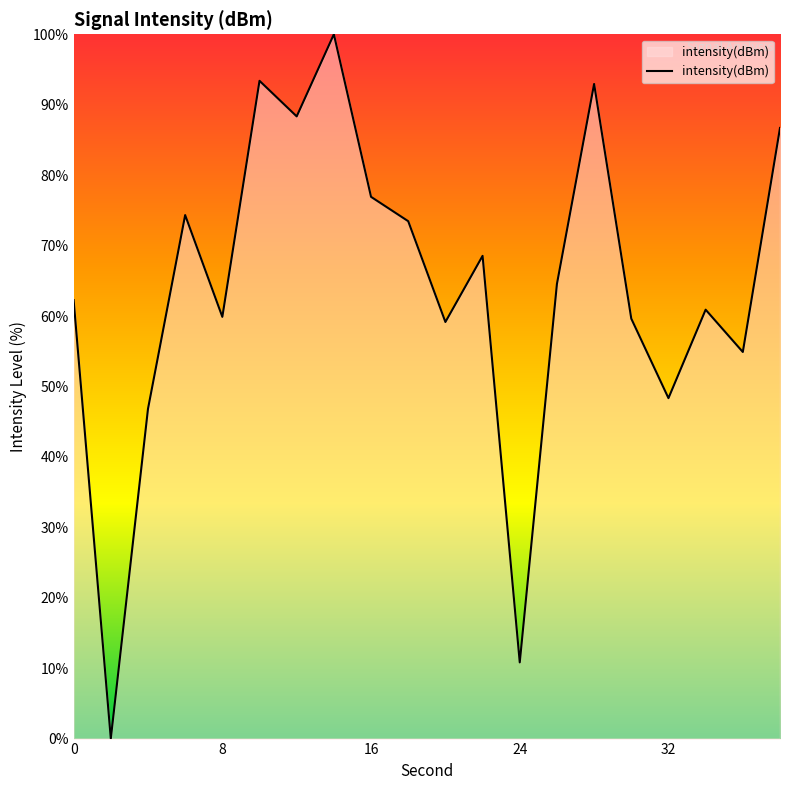

What is the difference between the second highest and second lowest values?

82.6